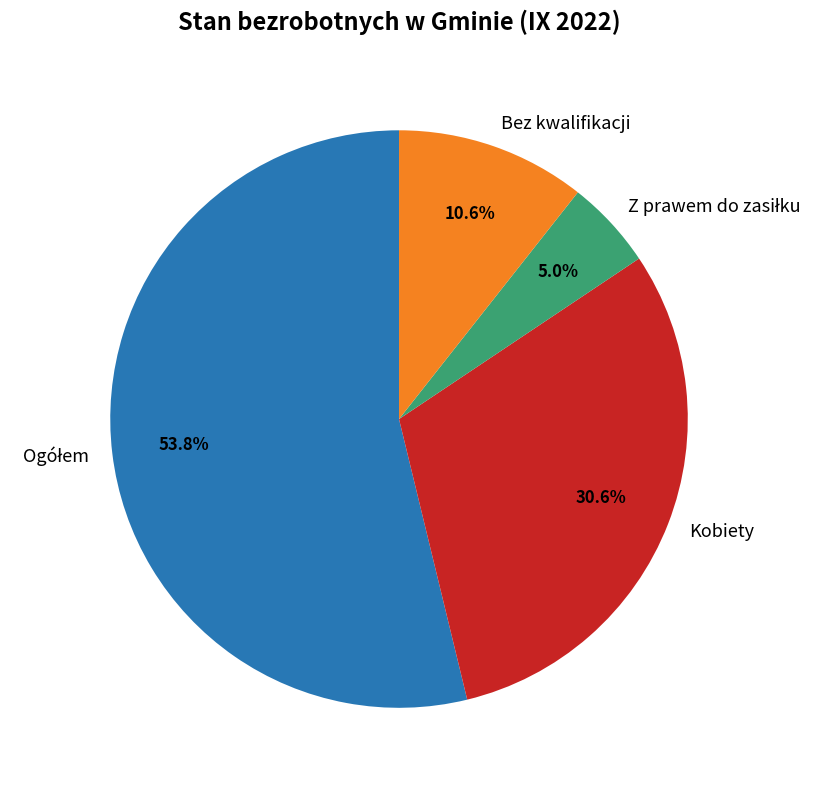

Does any single category account for the majority?

Yes